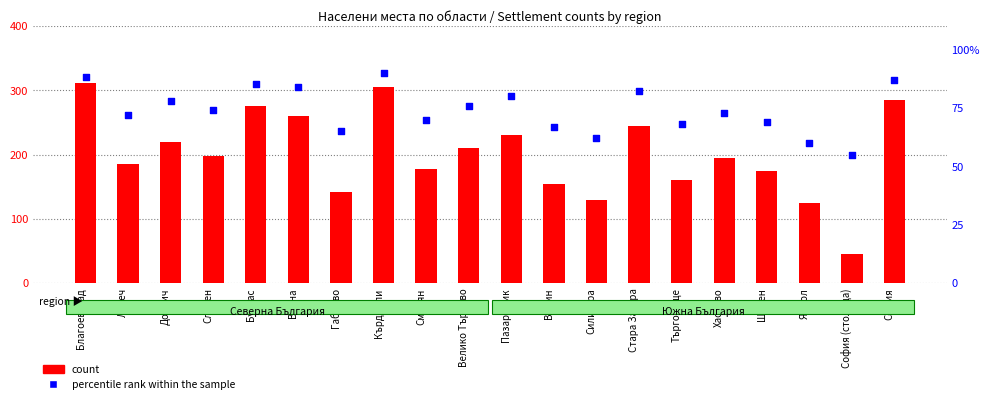

Is the value of count at Велико Търново greater than the value of percentile rank within the sample at Пазарджик?

Yes